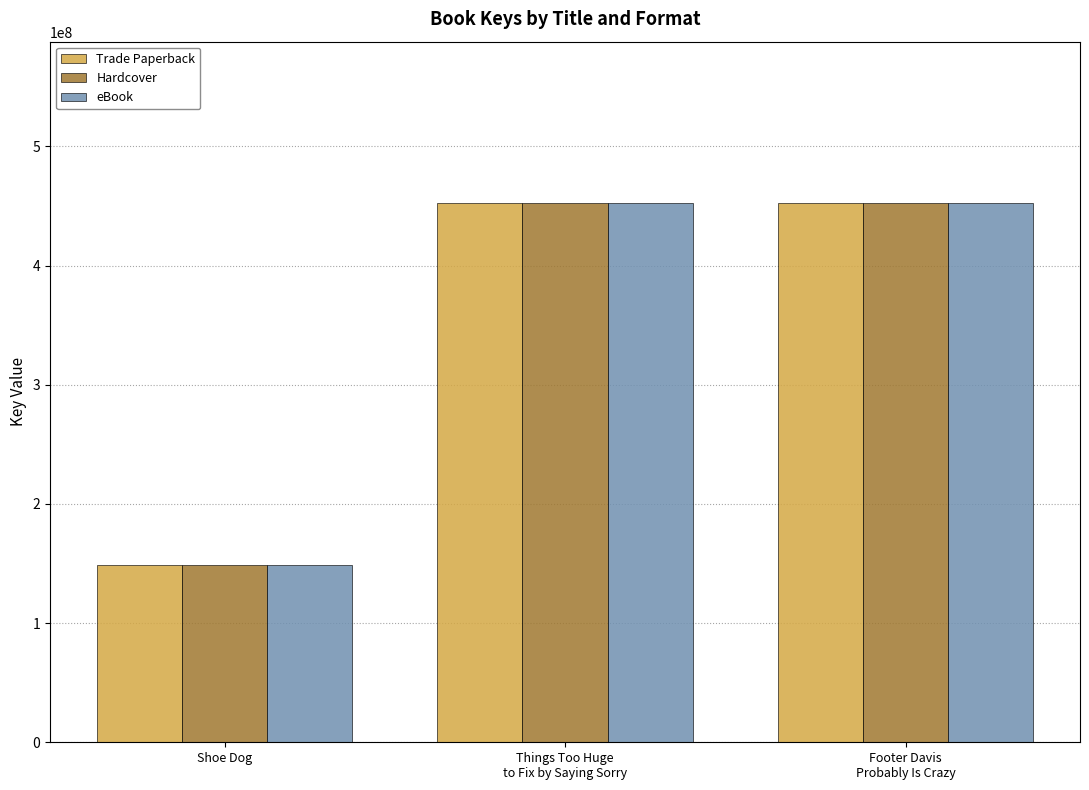

What is the maximum value for Trade Paperback?

452188401